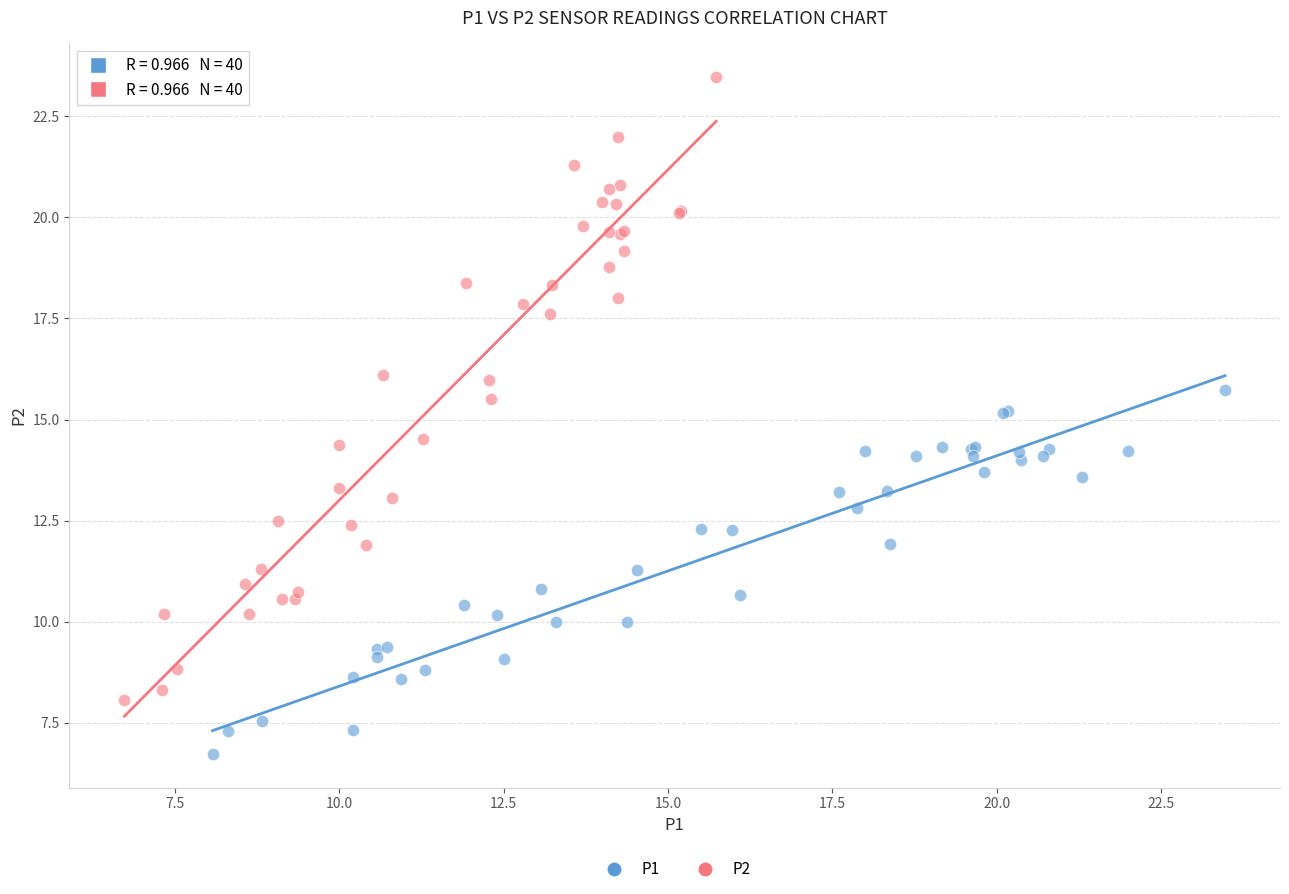

Which series contains the highest Y value?

P2